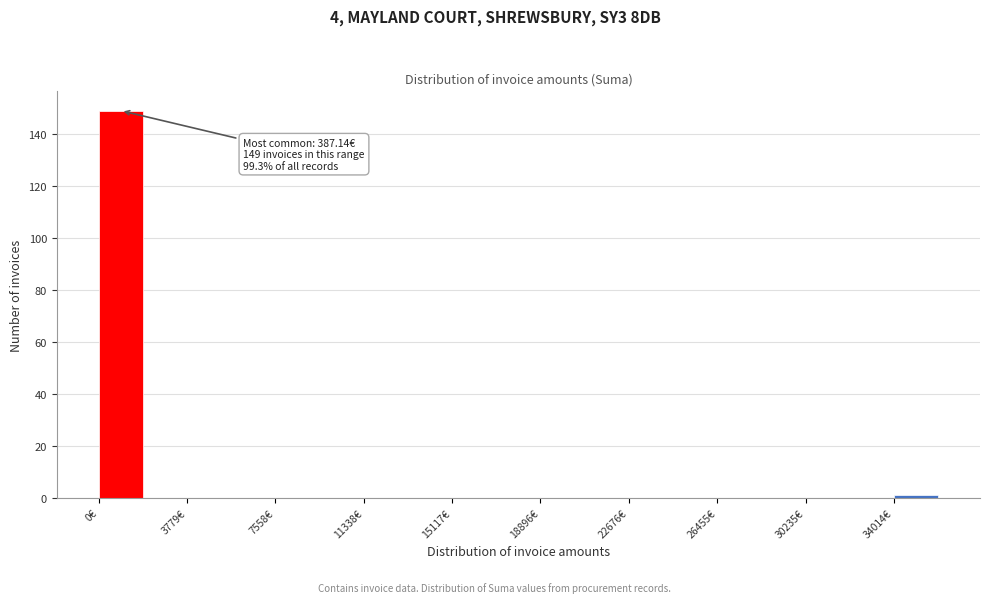

Read against the x-axis, roughly where is the centre of the tallest bar?

1000